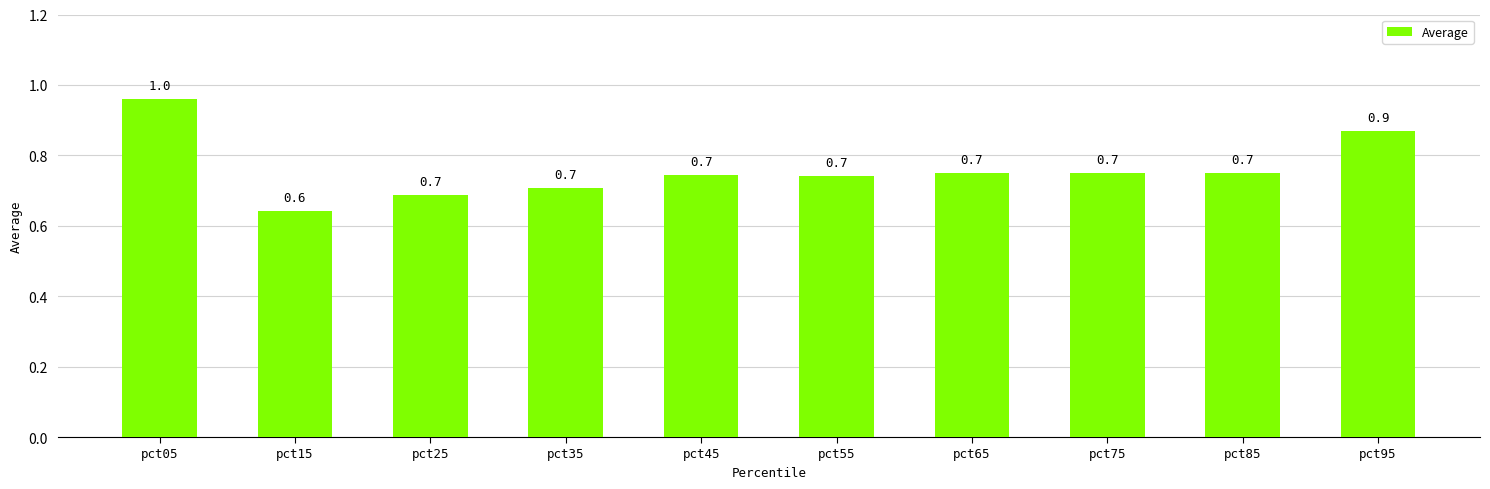

How many data points does each series have?

10